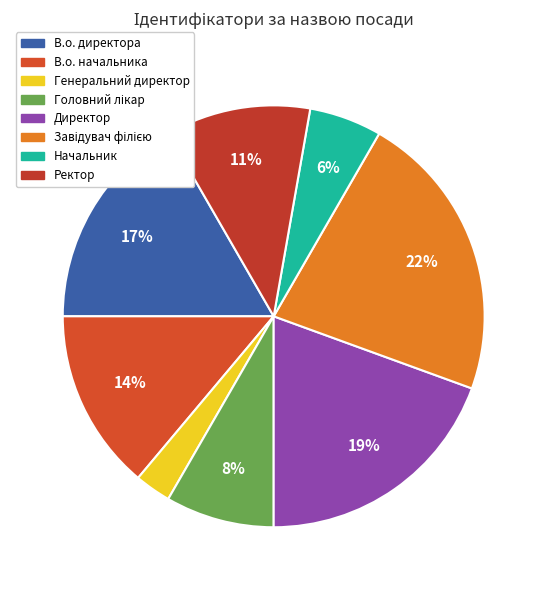

Is it true that Ректор is 1% of the pie?

False